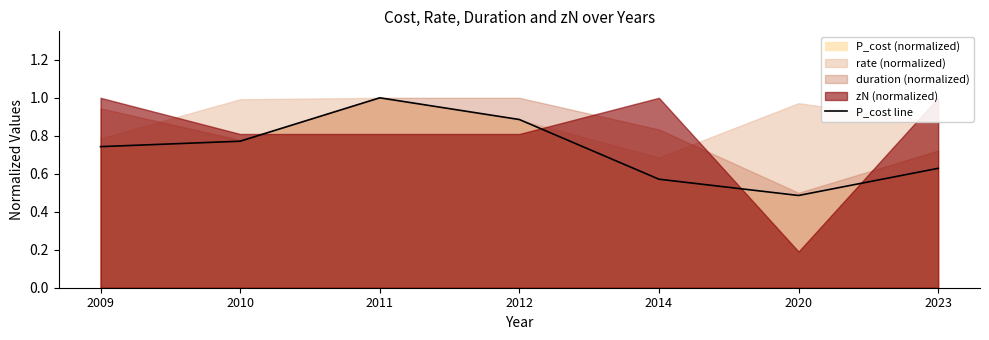

True or false: the data shows 0.5 at 2020.

True